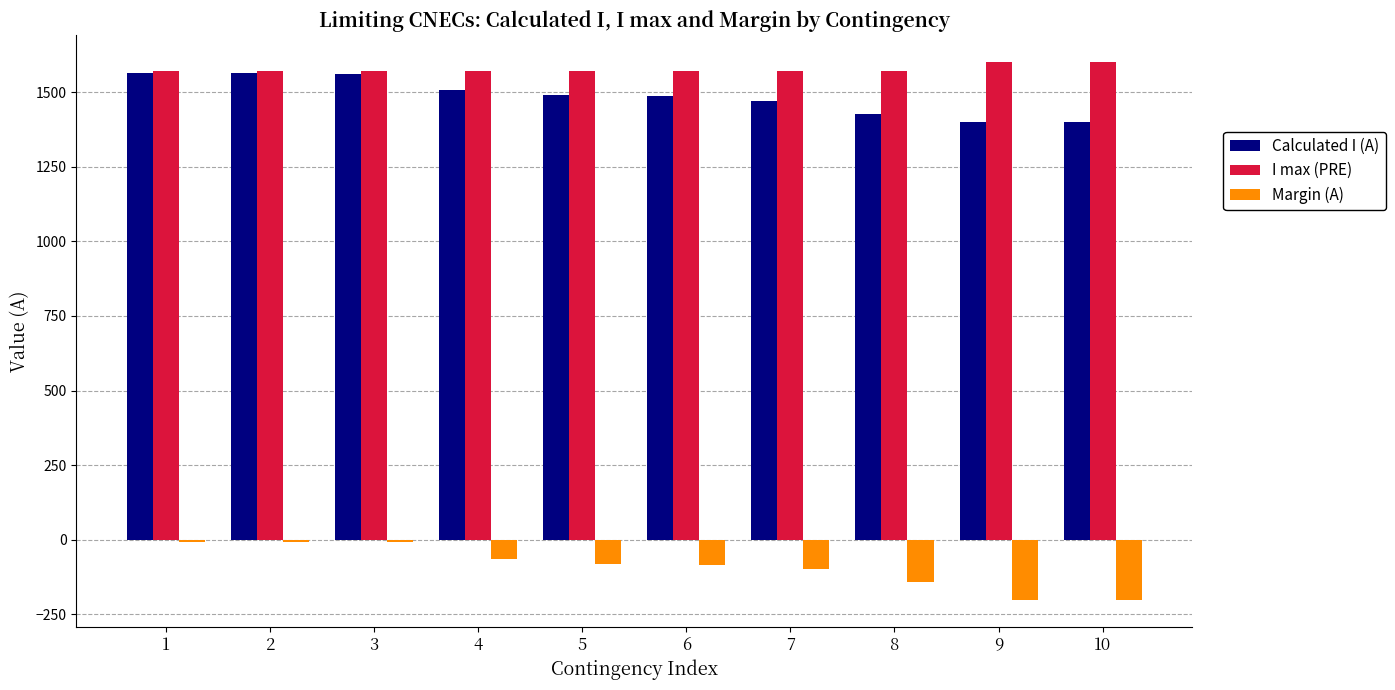

The value of Calculated I (A) at 9 is 1400. True or false?

True